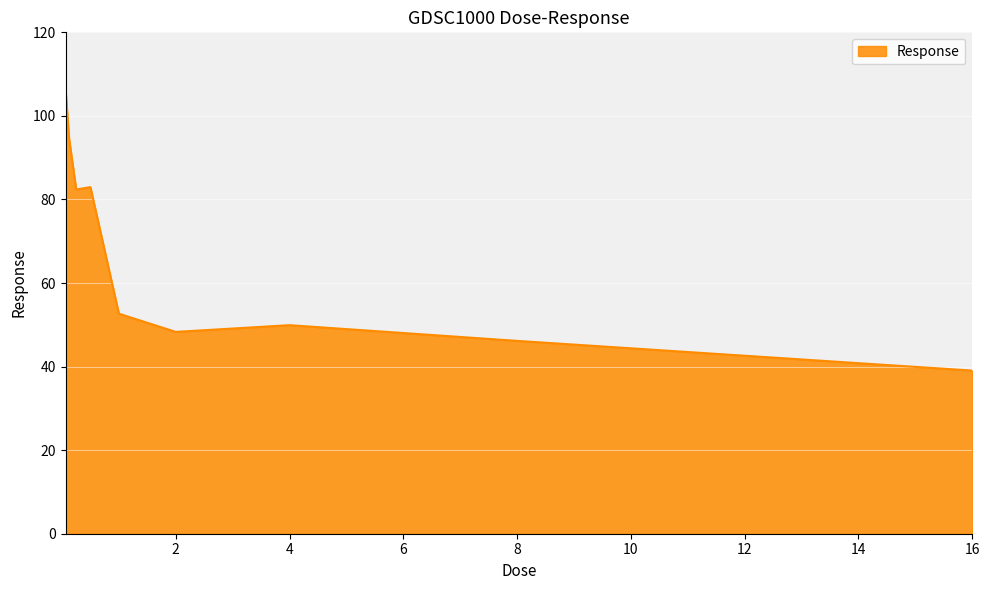

What is the greatest value displayed?

106.5